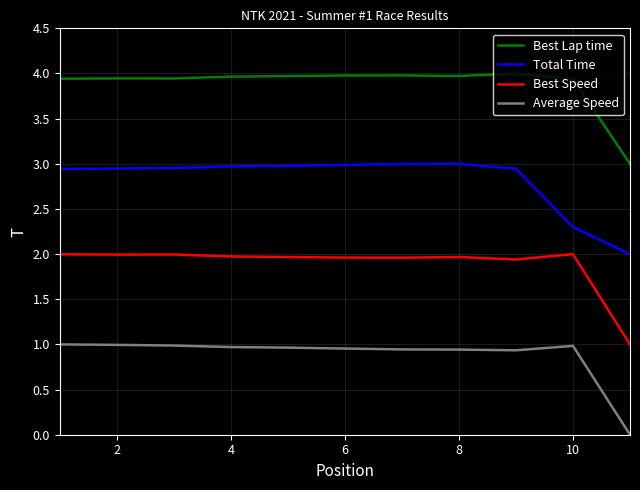

Rank the series by their maximum value, from highest to lowest.

Best Lap time, Total Time, Best Speed, Average Speed